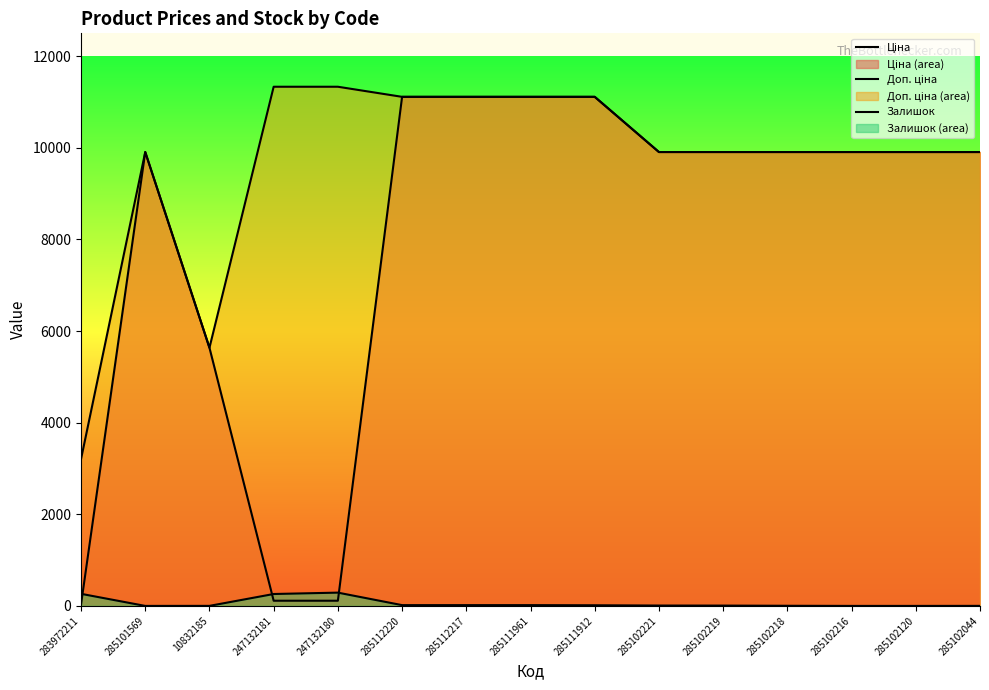

What is the label of the 6th point from the left?

285112220